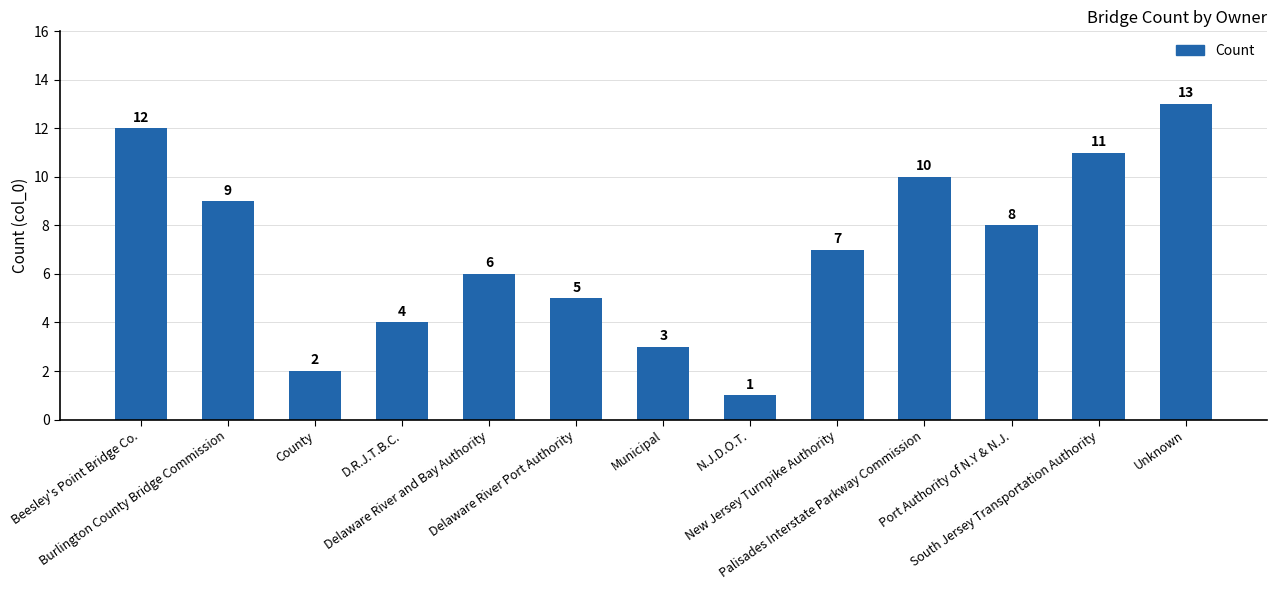

What is the difference between the maximum and minimum values?

12